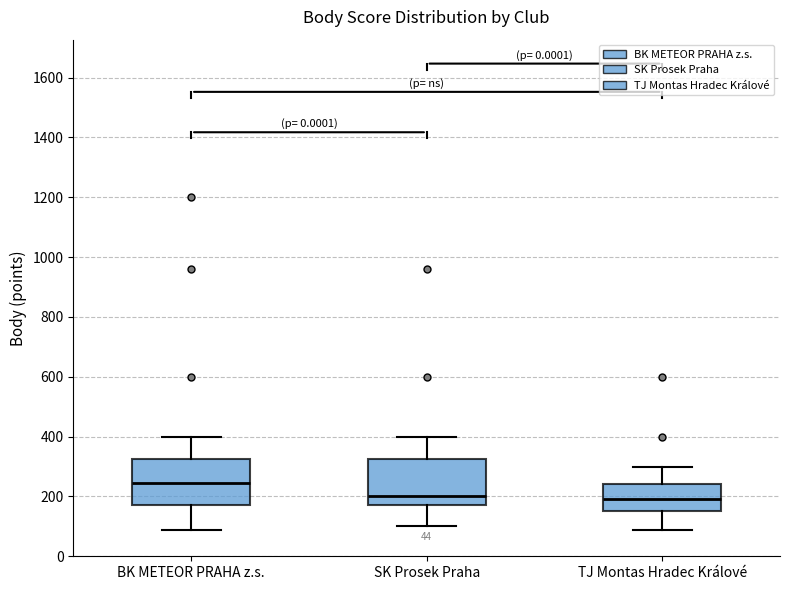

Where does the median line of the box for BK METEOR PRAHA z.s. sit on the y-axis? The values are not printed on the chart, so give them approximately, as read against the axis.

240